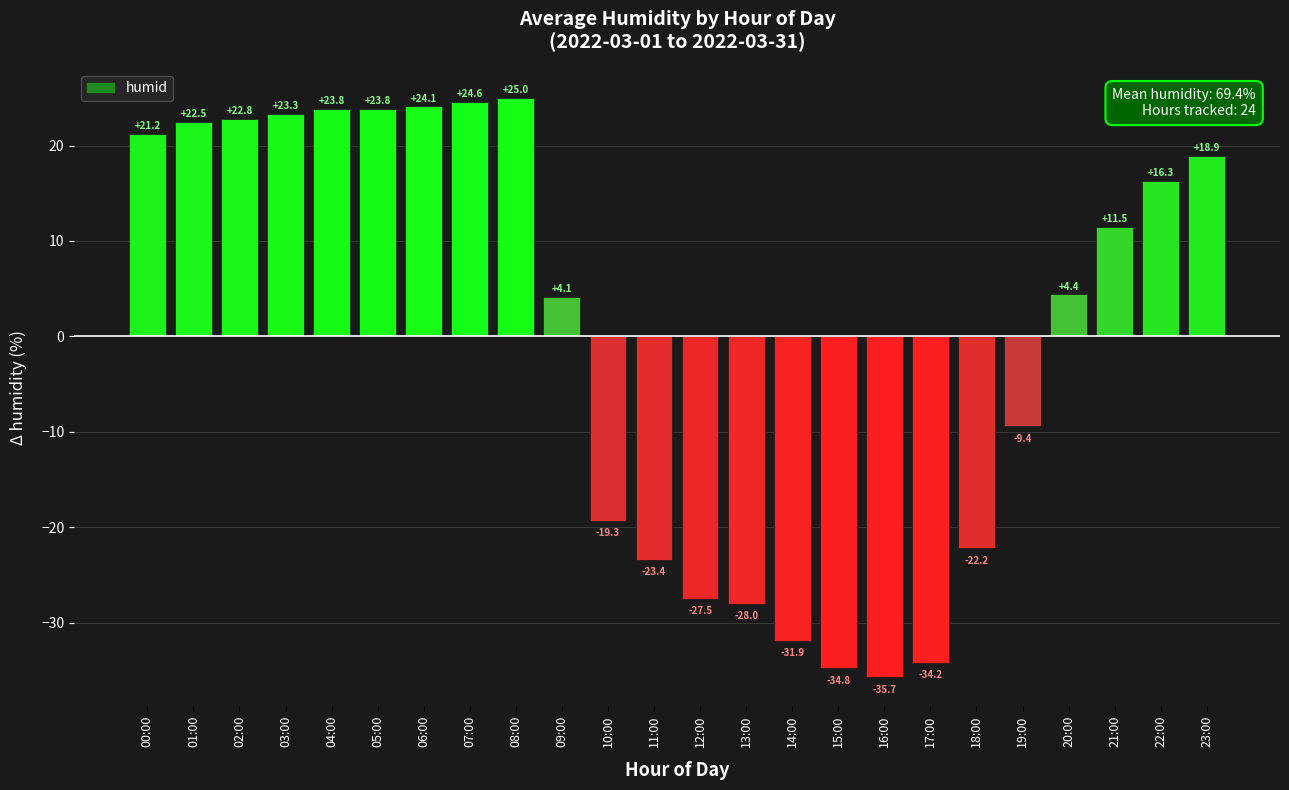

What is the change in value from 04:00 to 07:00?

+0.8